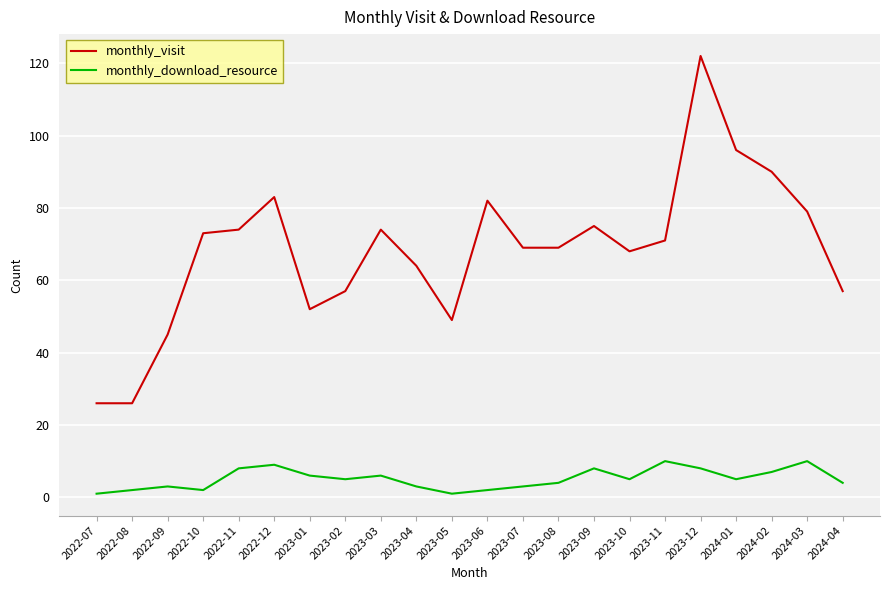

At 2023-03, list the series in order from largest to smallest.

monthly_visit, monthly_download_resource